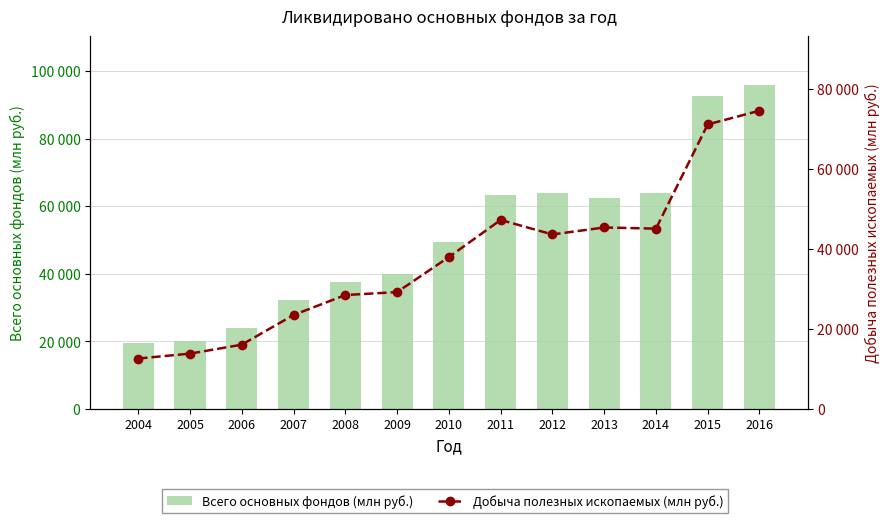

What is the value of the Всего основных фондов (млн руб.) bar at the 8th from the left?

63293